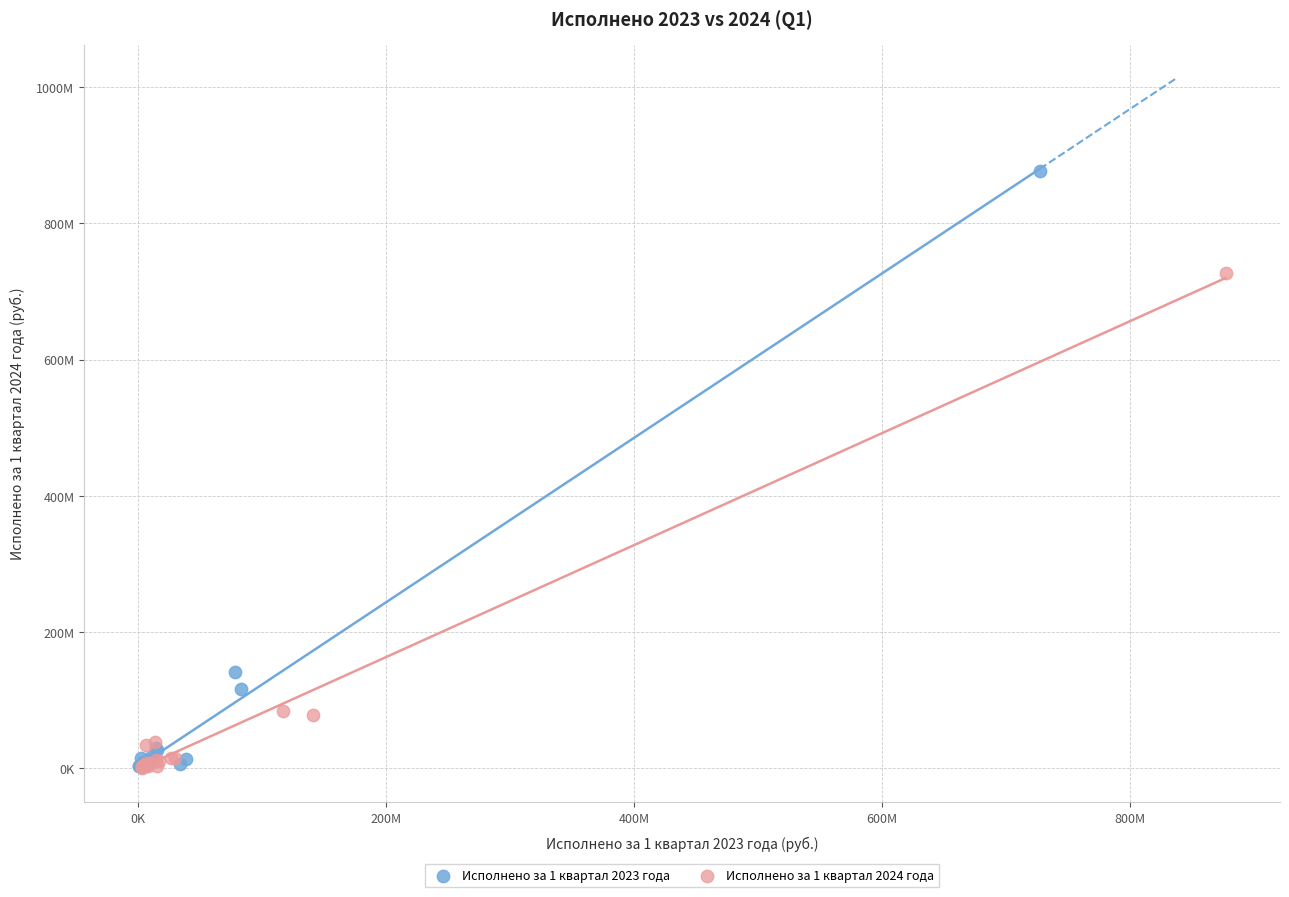

What are all the series names shown in the legend?

Исполнено за 1 квартал 2023 года, Исполнено за 1 квартал 2024 года